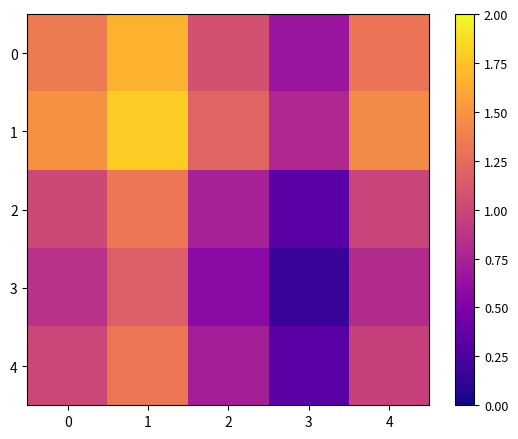

Reading left to right, transcribe all the data shown in this chart.

0: 0=1.4	1=1.7	2=1.1	3=0.7	4=1.3
1: 0=1.5	1=1.8	2=1.2	3=0.8	4=1.4
2: 0=1.0	1=1.3	2=0.7	3=0.3	4=1.0
3: 0=0.9	1=1.2	2=0.6	3=0.2	4=0.8
4: 0=1.0	1=1.3	2=0.7	3=0.3	4=1.0